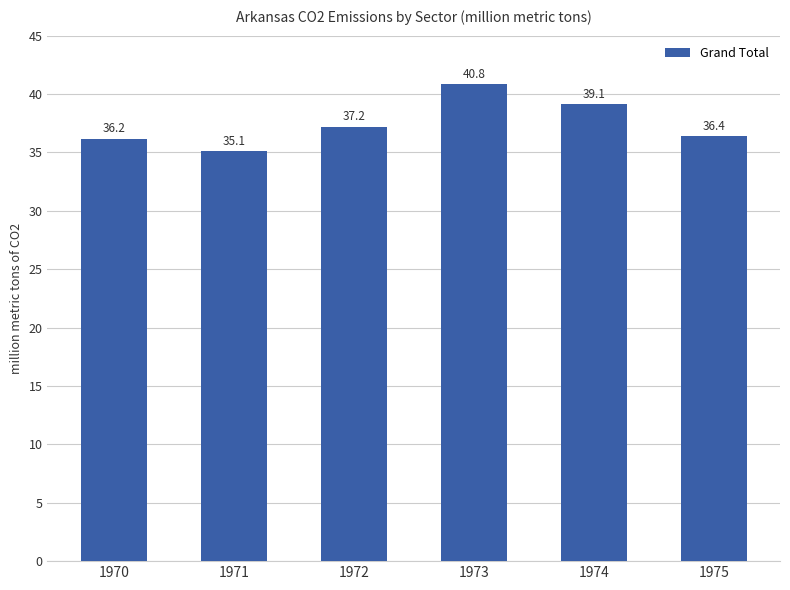

What is the minimum value shown in the chart?

35.1